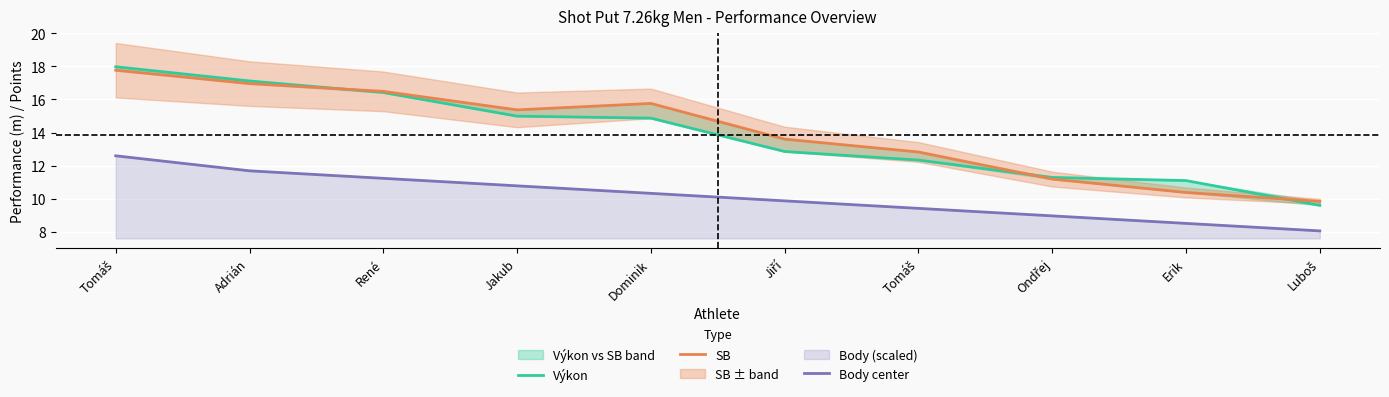

Reading left to right, transcribe all the data shown in this chart.

Výkon: Tomáš=18.0	Adrián=17.1	René=16.4	Jakub=15.0	Dominik=14.9	Jiří=12.8	Tomáš=12.3	Ondřej=11.3	Erik=11.1	Luboš=9.6
SB: Tomáš=17.8	Adrián=17.0	René=16.5	Jakub=15.4	Dominik=15.8	Jiří=13.6	Tomáš=12.8	Ondřej=11.2	Erik=10.4	Luboš=9.8
Body center: Tomáš=12.6	Adrián=11.7	René=11.2	Jakub=10.8	Dominik=10.3	Jiří=9.9	Tomáš=9.4	Ondřej=9.0	Erik=8.5	Luboš=8.0